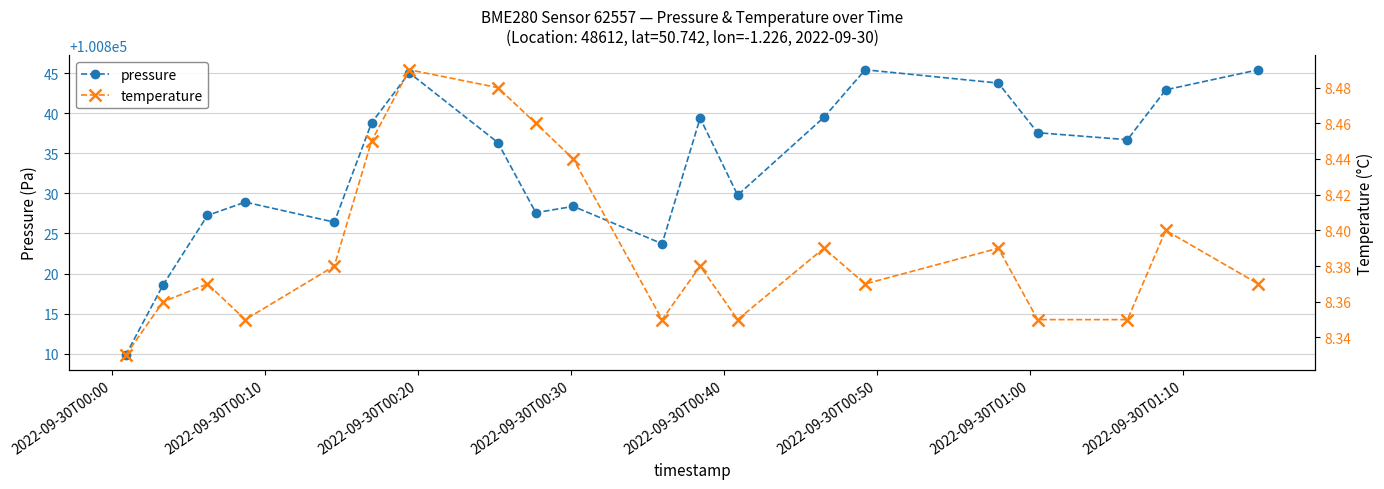

Is this an area chart (filled region under the line)?

No